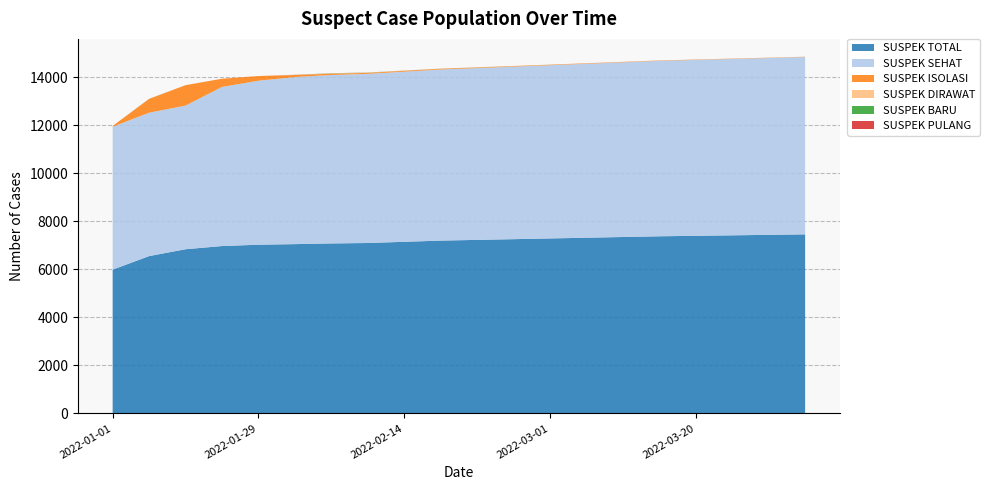

What is the highest value of the SUSPEK TOTAL series?

7460